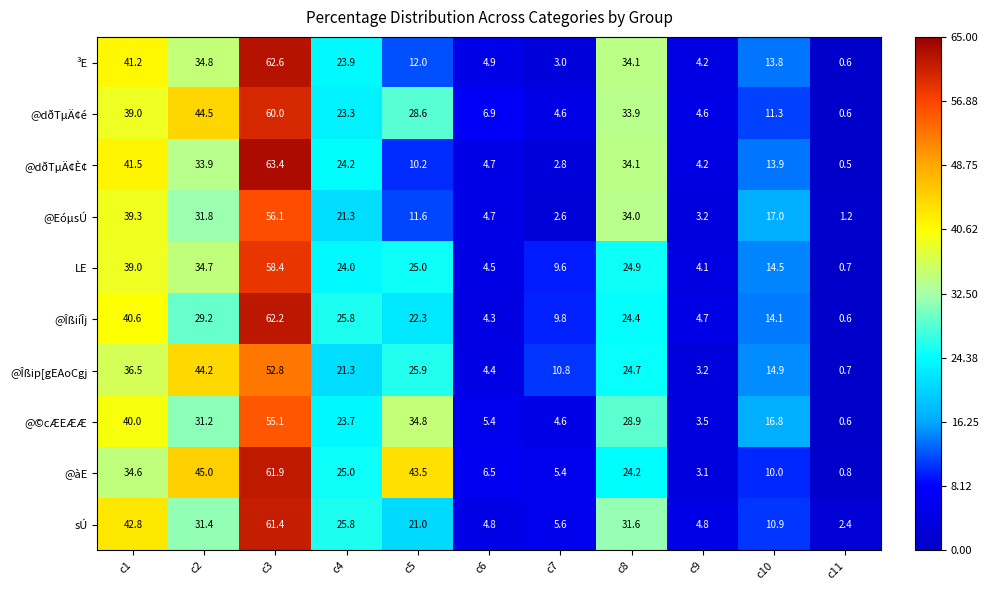

At how many categories does at least one series exceed 49?

1